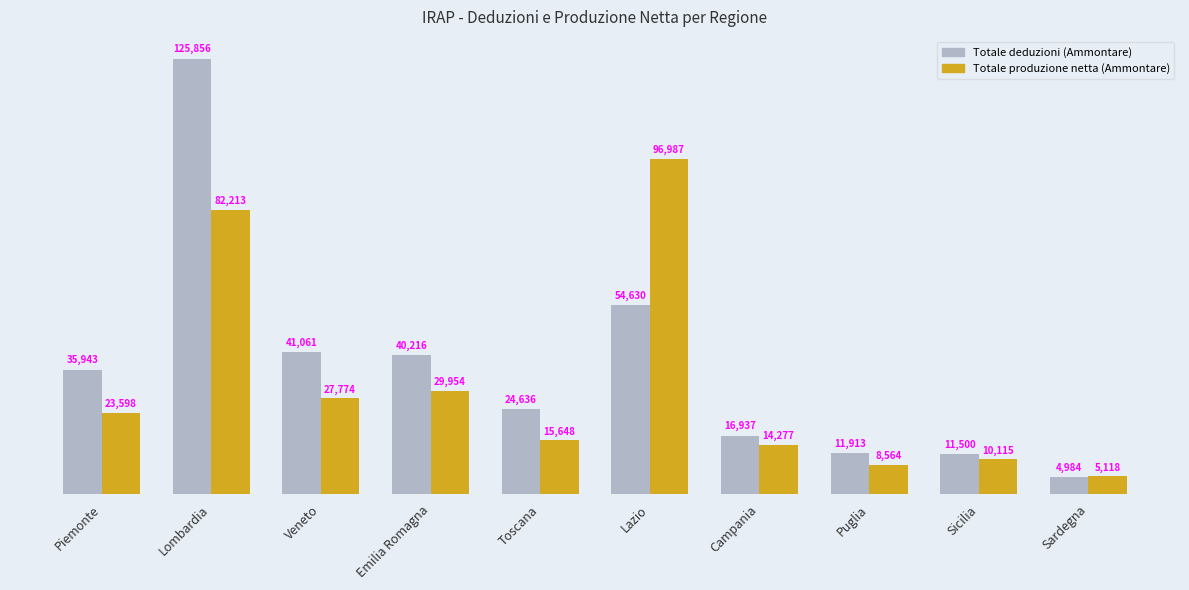

Where does the Totale deduzioni (Ammontare) series first go above 35943687?

Lombardia